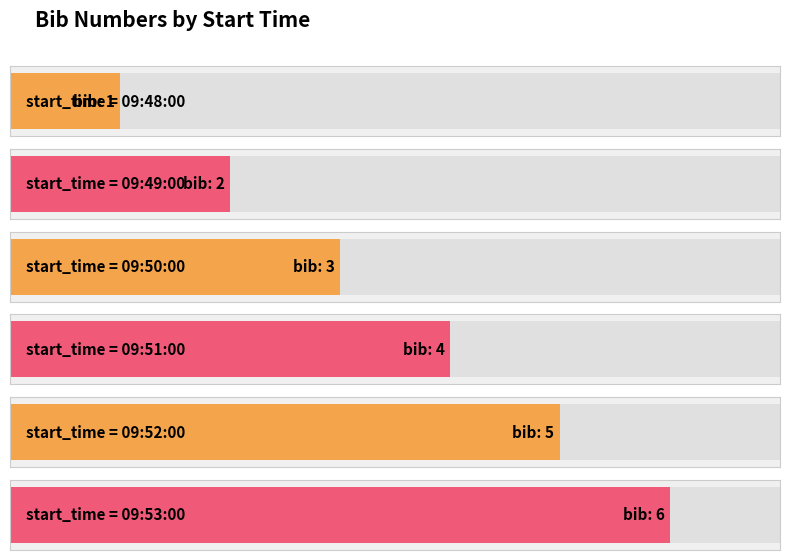

What is the difference between the maximum and minimum values?

5